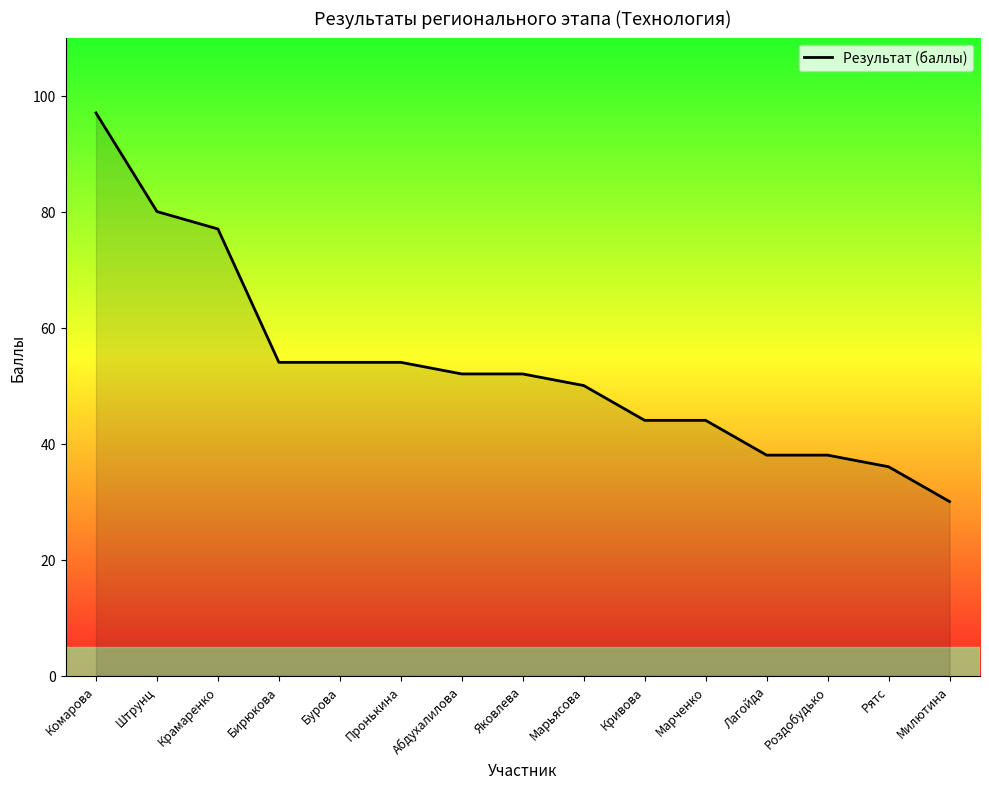

How many data points are above 52?

6